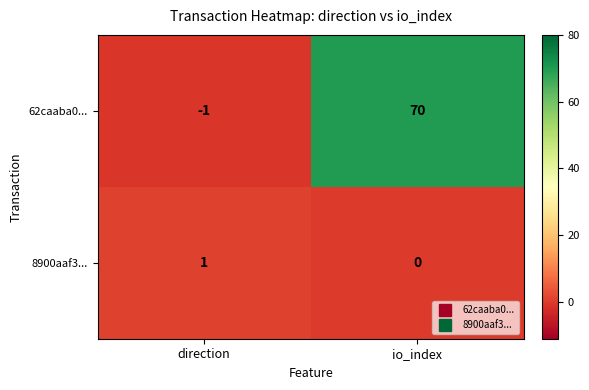

Where is 8900aaf3... nearest to the value 0?

io_index